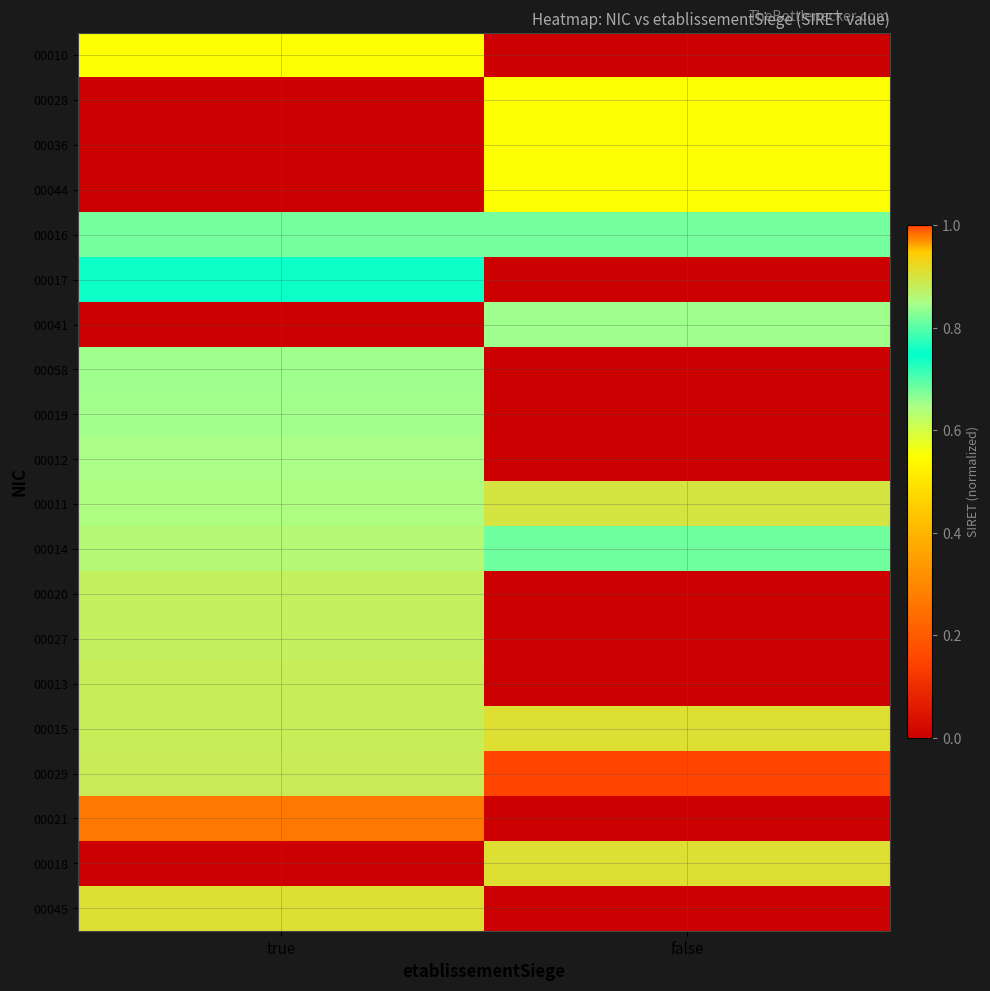

Reading right to left, transcribe all the data shown in this chart.

00010: false=0.0	true=0.6
00028: false=0.6	true=0.0
00036: false=0.6	true=0.0
00044: false=0.6	true=0.0
00016: false=0.7	true=0.7
00017: false=0.0	true=0.8
00041: false=0.8	true=0.0
00058: false=0.0	true=0.8
00019: false=0.0	true=0.8
00012: false=0.0	true=0.9
00011: false=0.9	true=0.9
00014: false=0.8	true=0.9
00020: false=0.0	true=0.9
00027: false=0.0	true=0.9
00013: false=0.0	true=0.9
00015: false=0.9	true=0.9
00029: false=1.0	true=0.9
00021: false=0.0	true=1.0
00018: false=0.9	true=0.0
00045: false=0.0	true=0.9